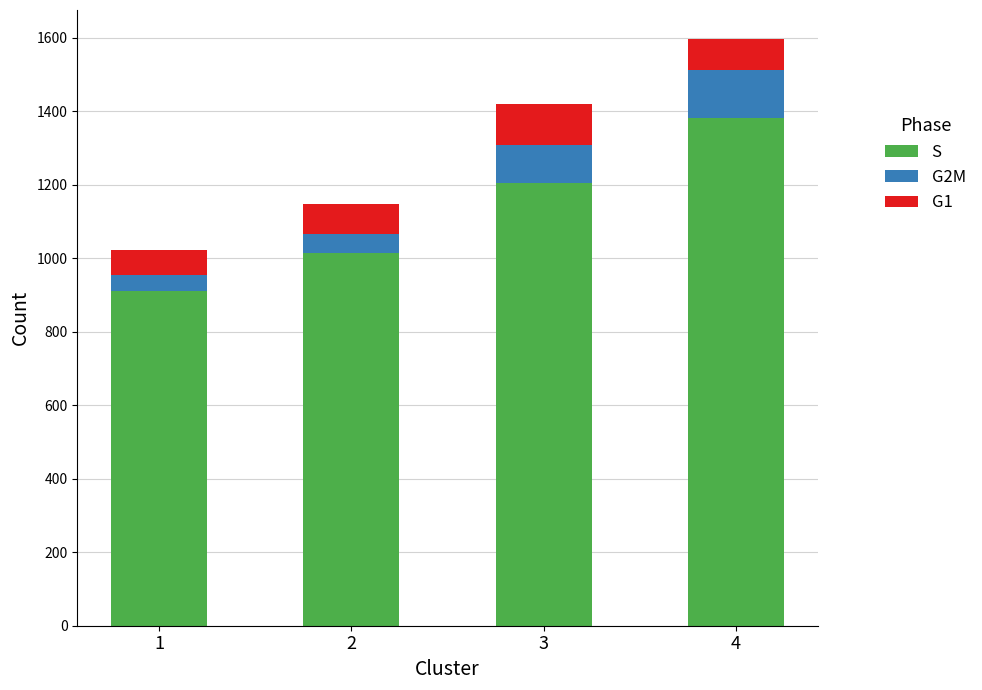

How many bars are there in total?

4